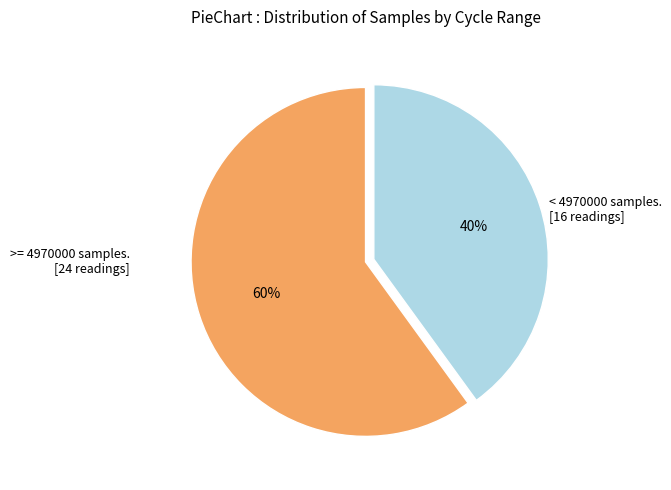

To the nearest percent, what is the average slice percentage?

50%